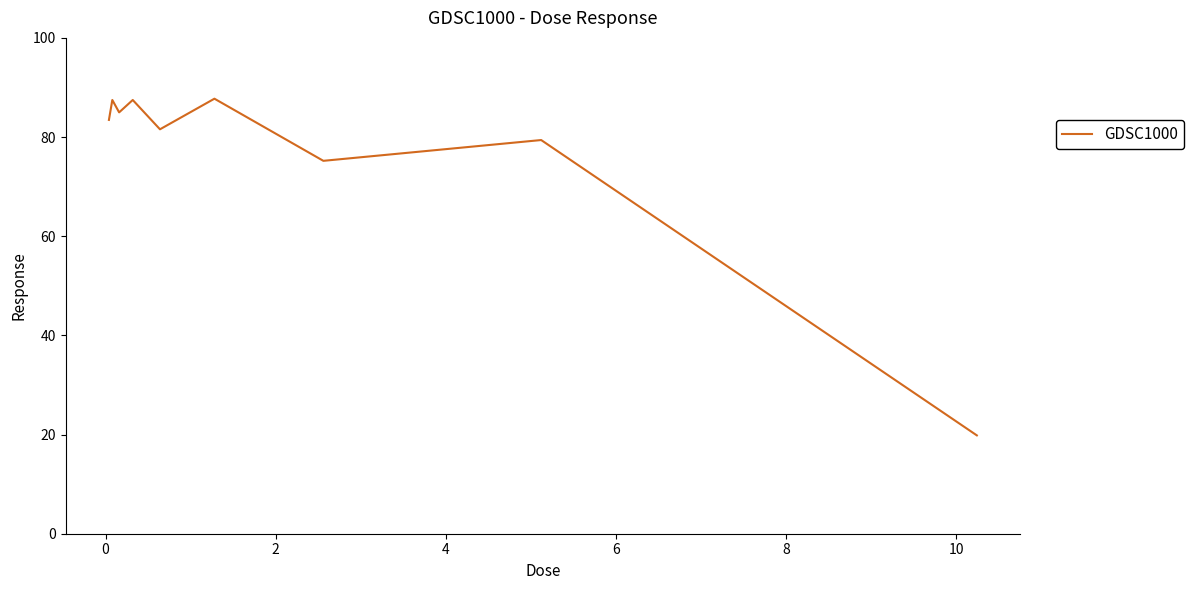

What is the smallest value displayed?

19.8